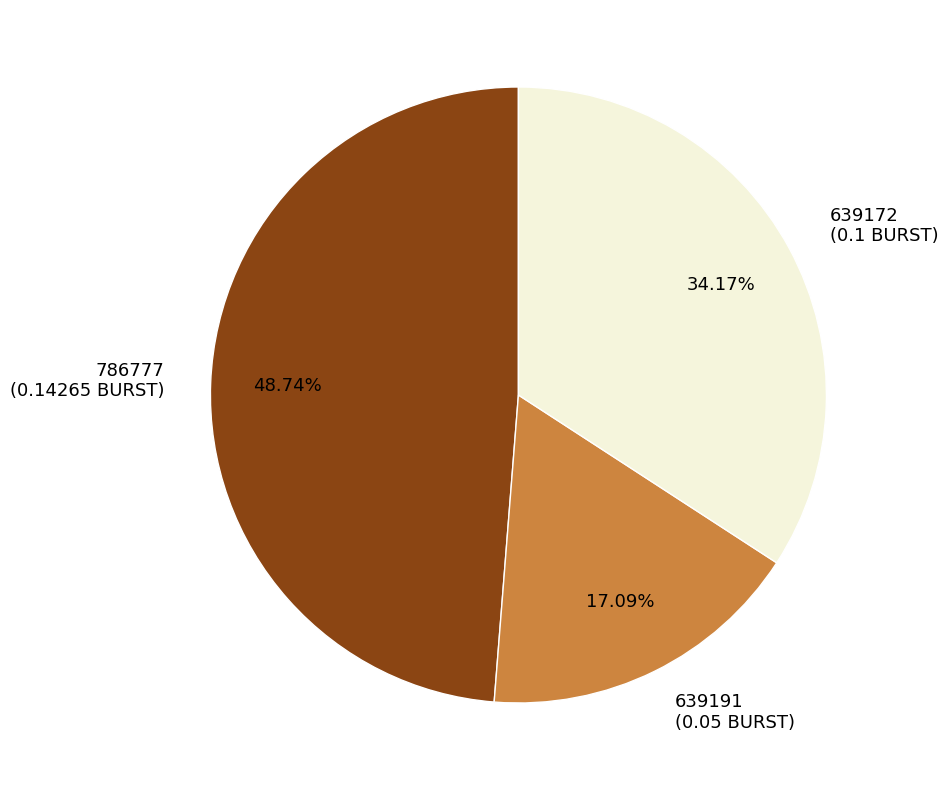

Does 639172 represent more than half of the total?

No